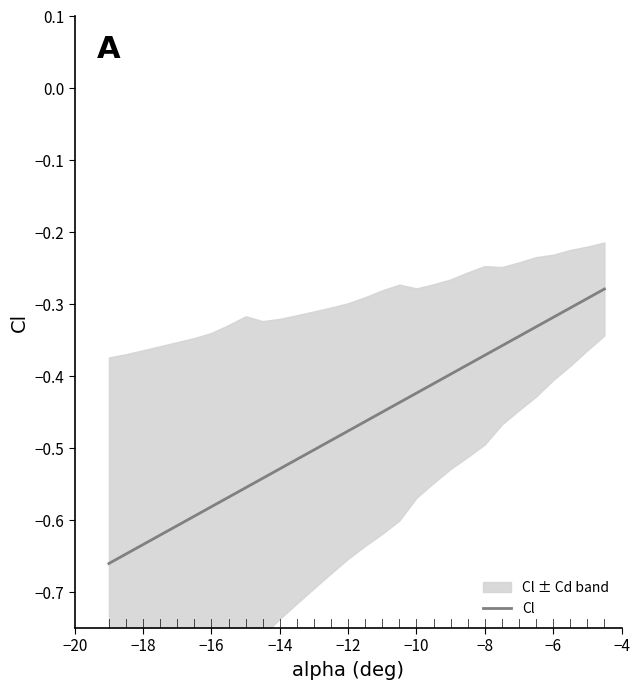

Is it true that Cl equals -0.3 at −10?

False